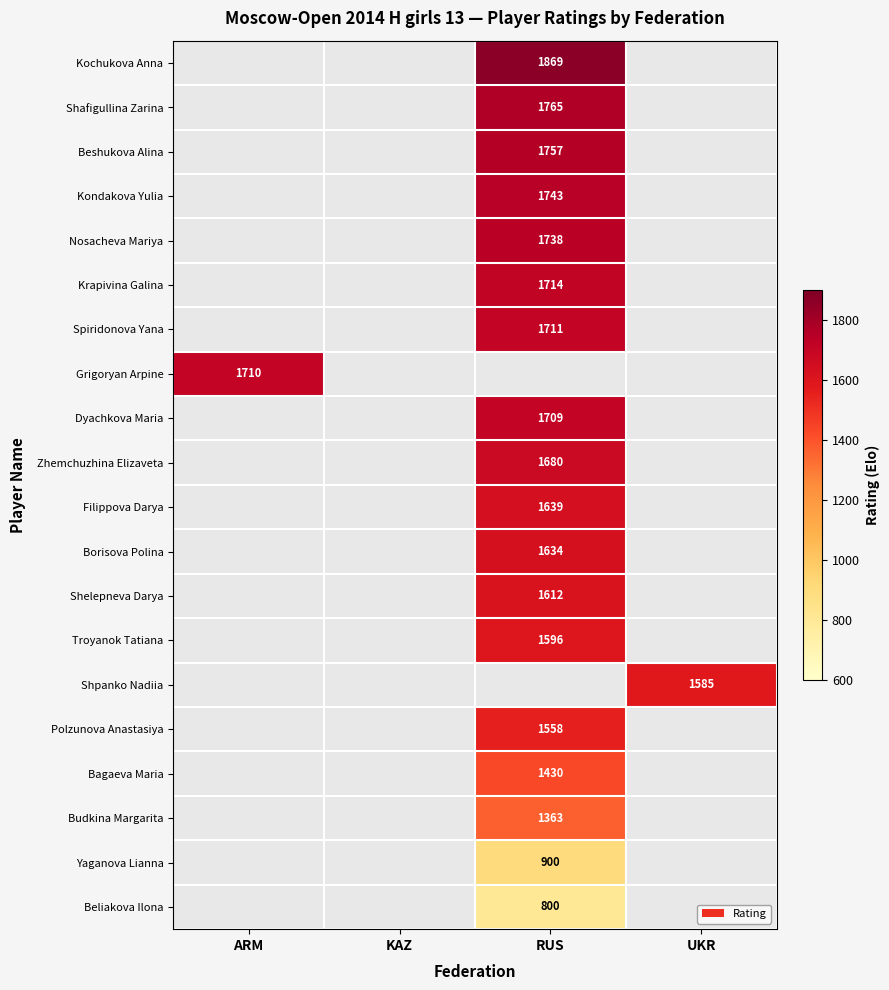

How many data points does each series have?

4